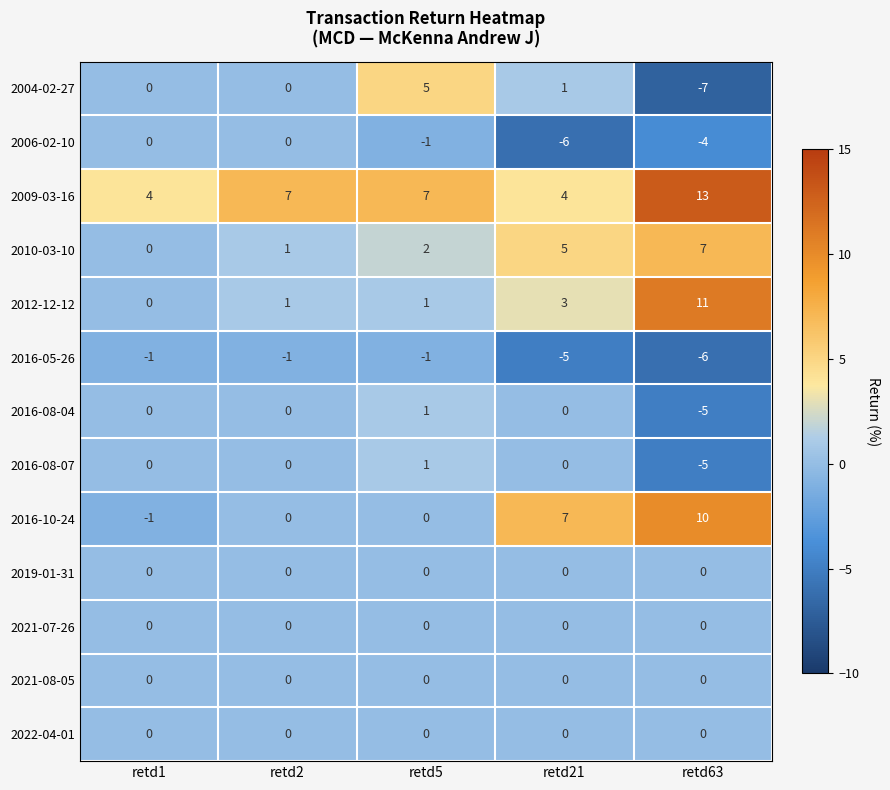

What is the difference between the second highest and second lowest values in the 2016-05-26 series?

4